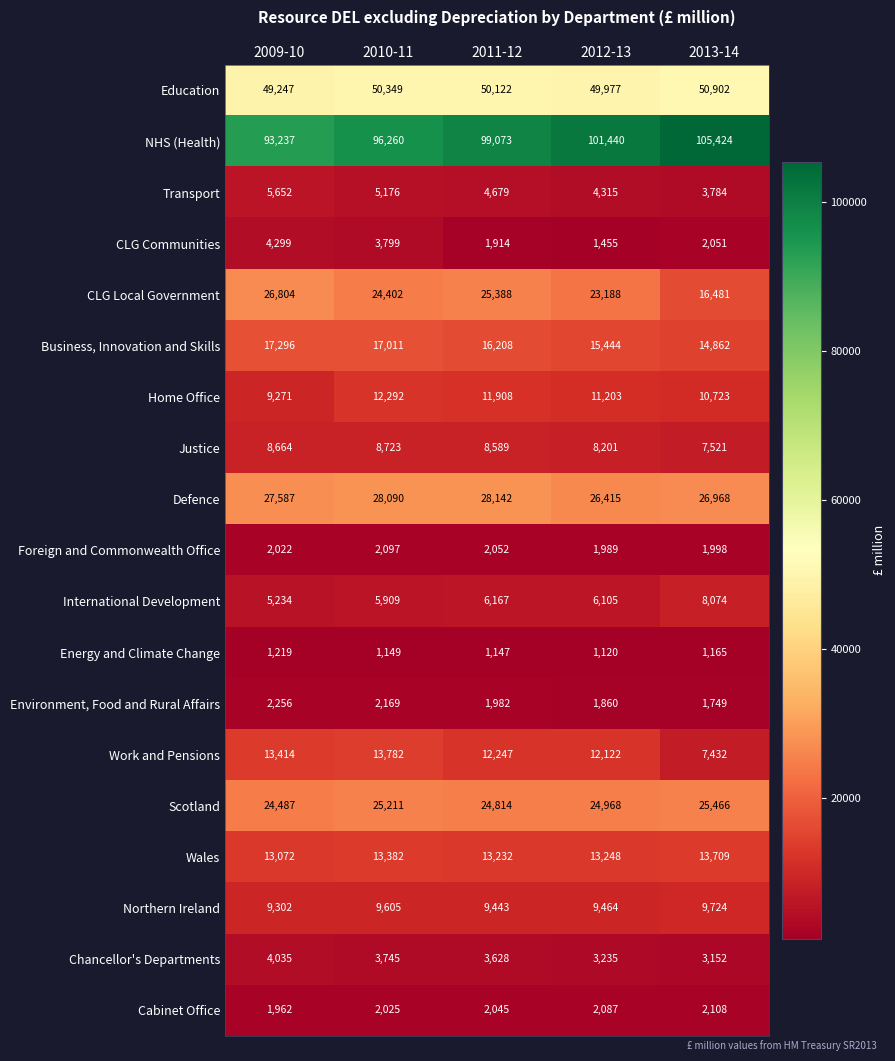

Rank the series at 2012-13 from highest to lowest value.

NHS (Health), Education, Defence, Scotland, CLG Local Government, Business, Innovation and Skills, Wales, Work and Pensions, Home Office, Northern Ireland, Justice, International Development, Transport, Chancellor's Departments, Cabinet Office, Foreign and Commonwealth Office, Environment, Food and Rural Affairs, CLG Communities, Energy and Climate Change